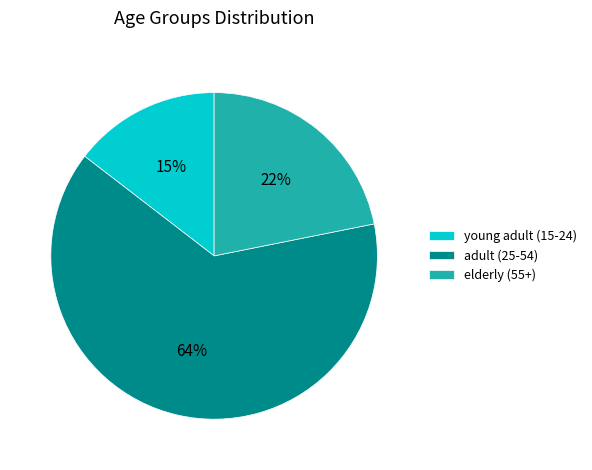

Approximately how many times larger is the value at young adult (15-24) compared to elderly (55+)?

0.7